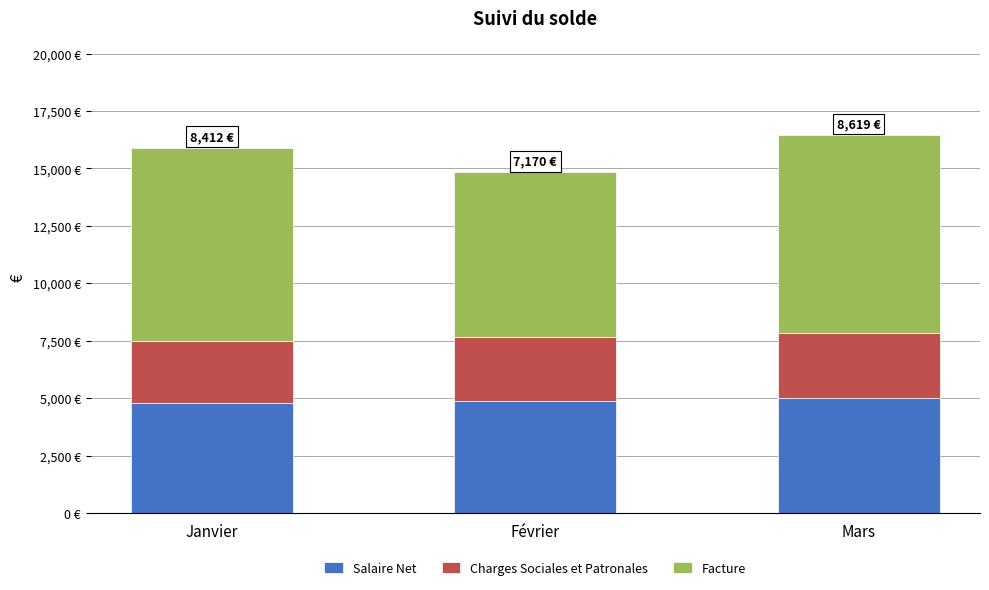

What are all the series names shown in the legend?

Salaire Net, Charges Sociales et Patronales, Facture